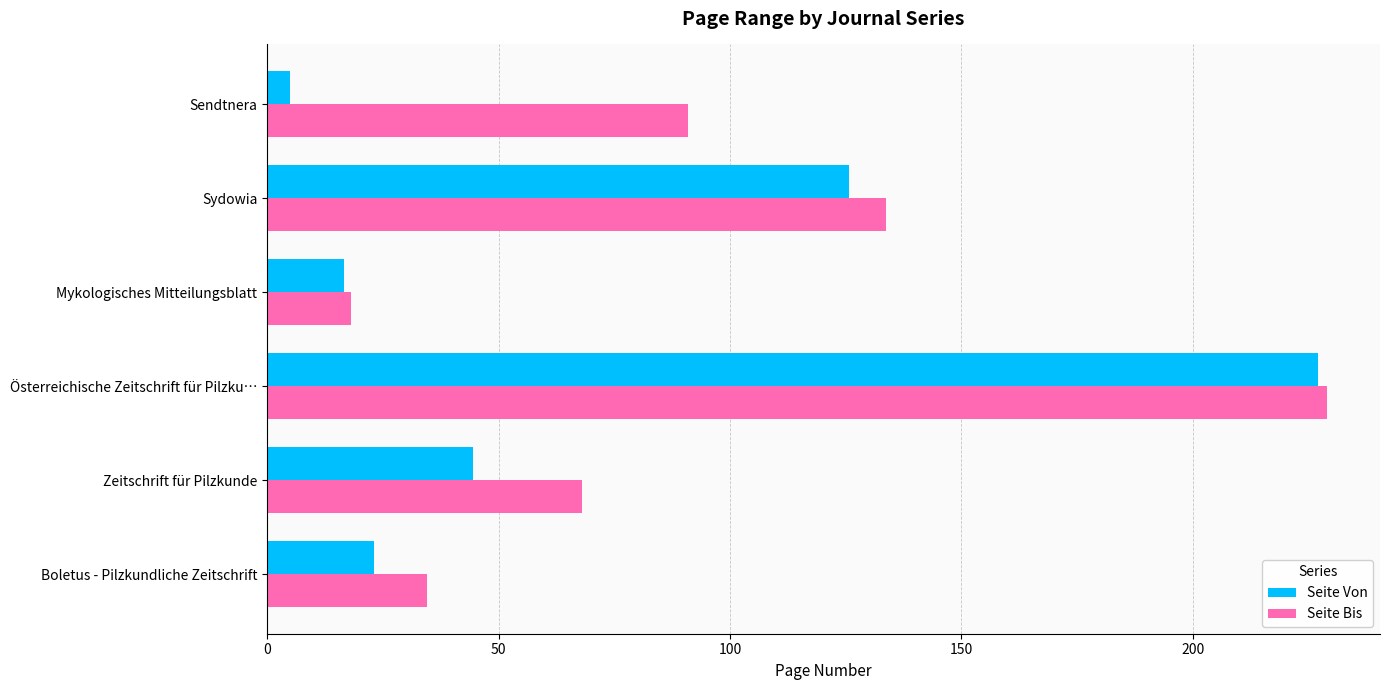

How many categories are shown in the chart?

6